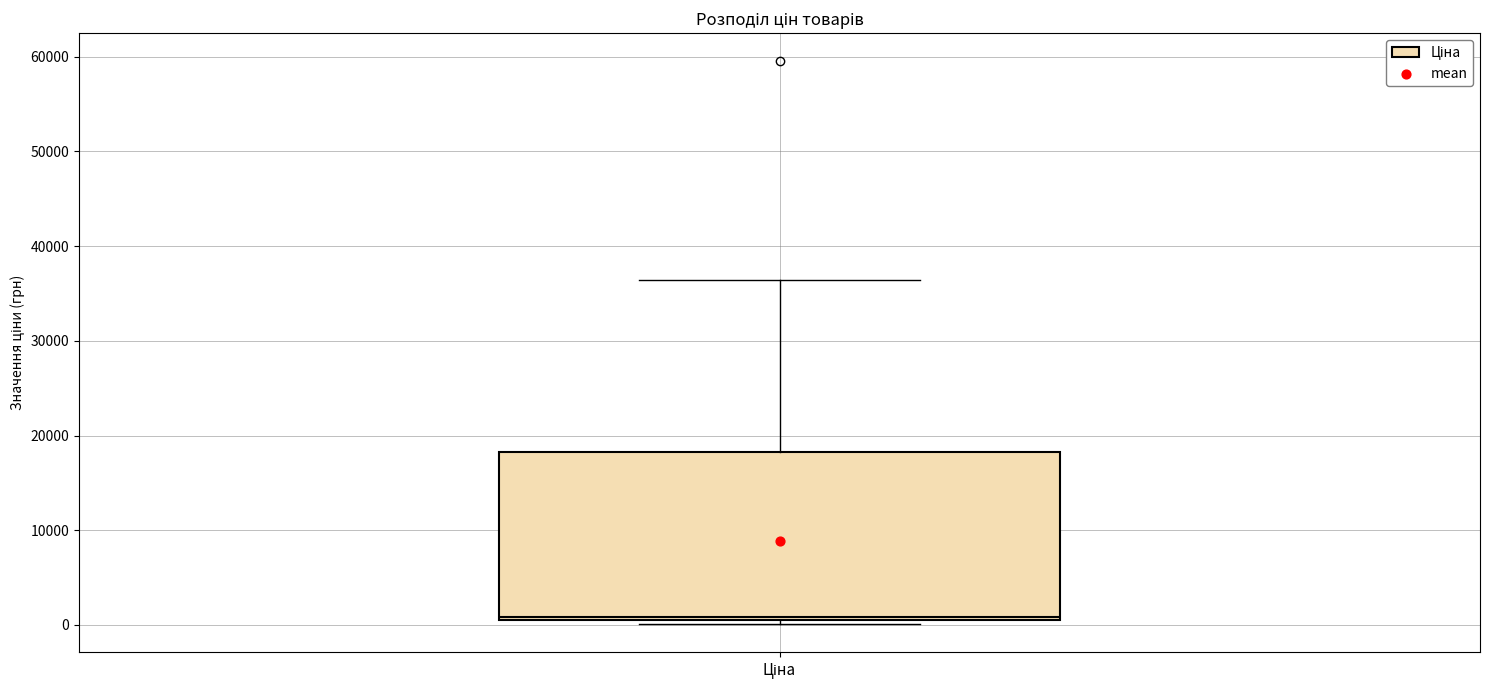

Read this box plot against the y-axis: the position of the median line, the range covered by the box, and the ends of both whiskers. The values are not printed on the chart, so give them approximately, as read against the axis.

median 1000 (just above the box's lower edge), box 1000 to 18000, whiskers 0 to 36000